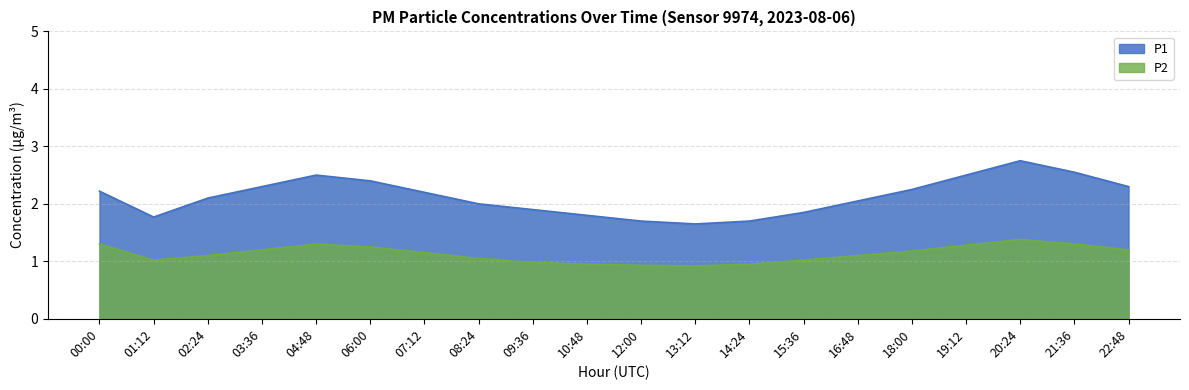

True or false: P2 and P1 intersect in this chart.

False